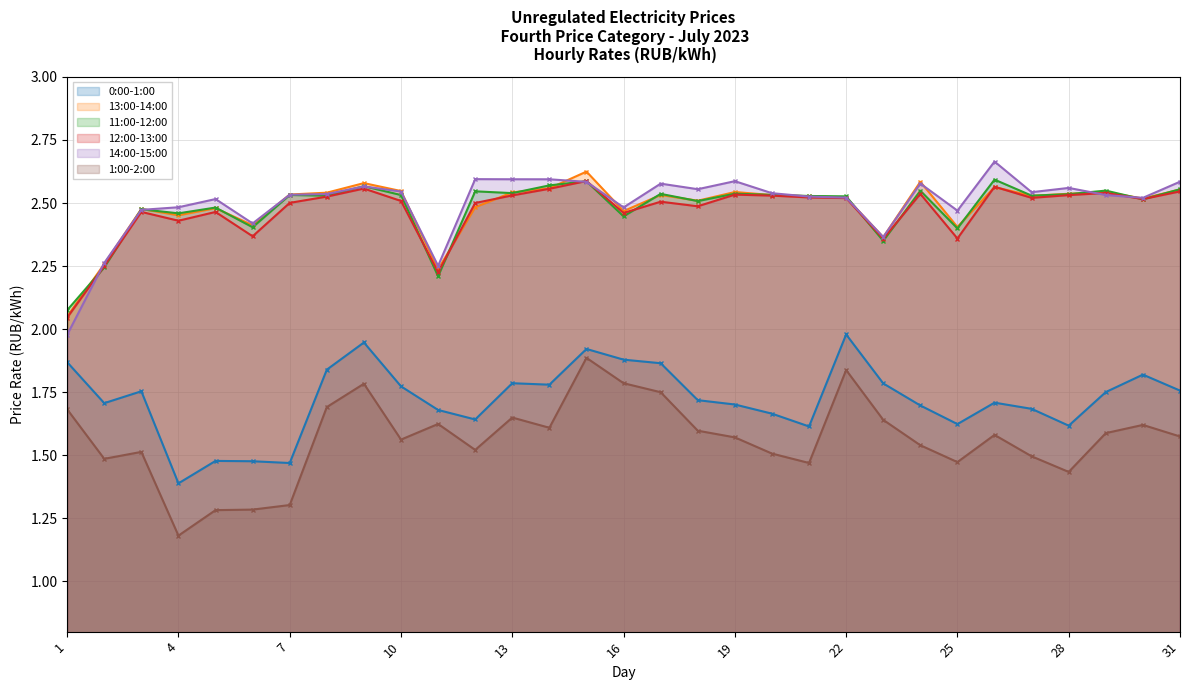

Which category has the highest value across all series?

26